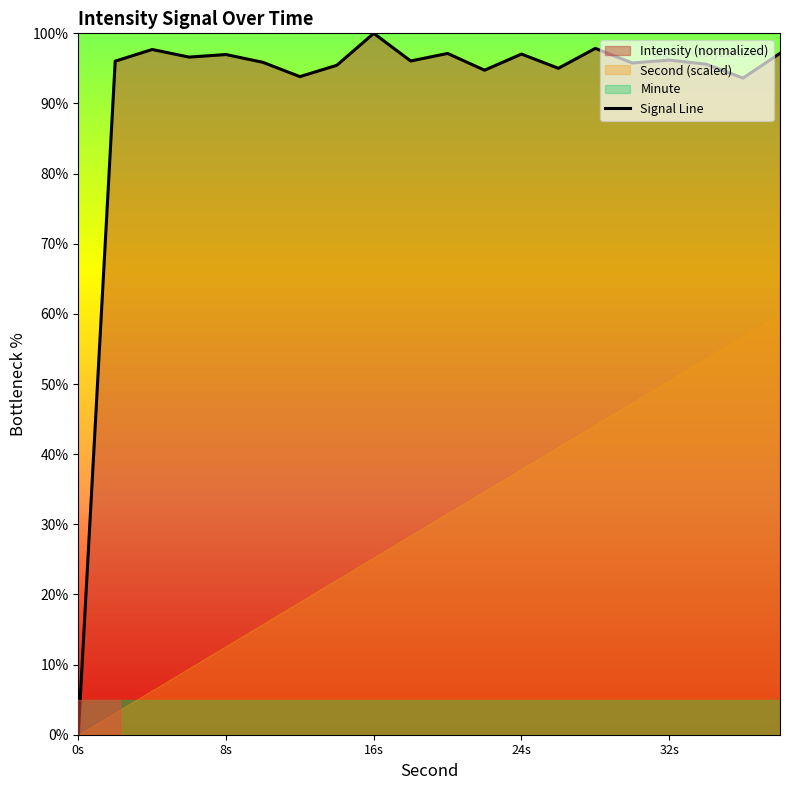

Which category has the highest value in the Signal Line series?

16s